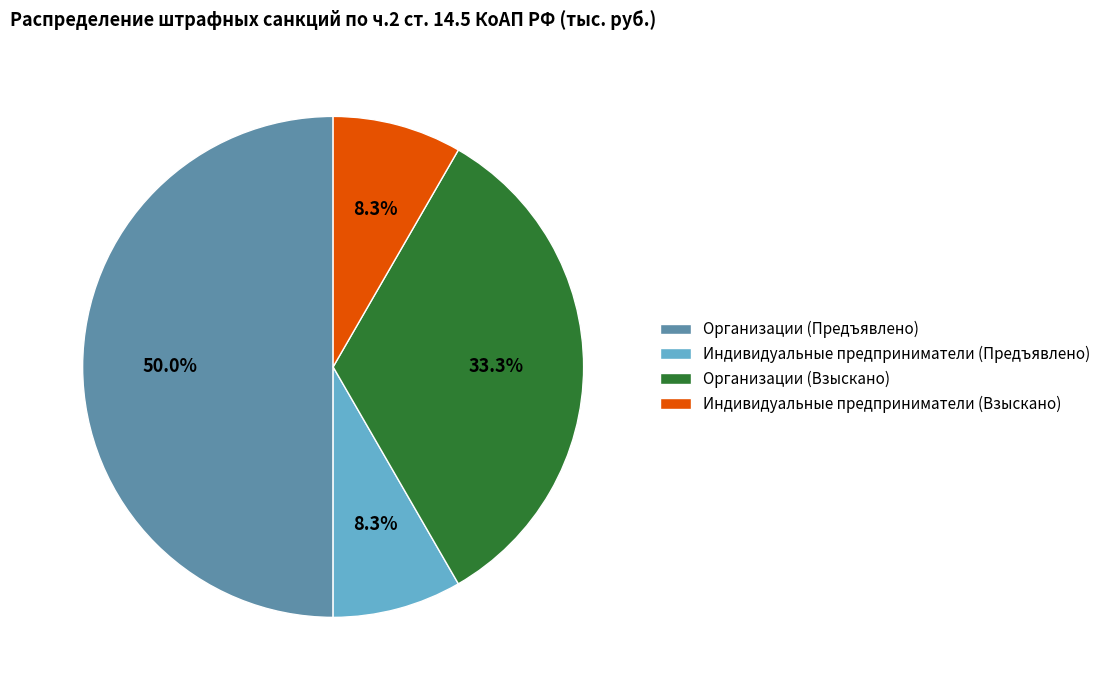

Does Организации (Взыскано) account for over 50% of the chart?

No